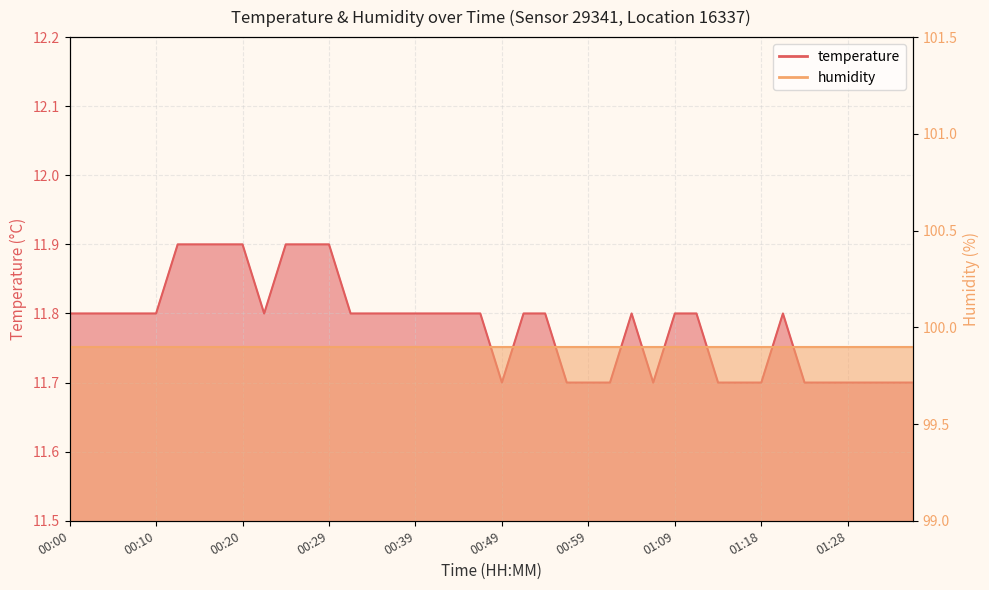

Reading right to left, extract all data points from this chart.

01:36=11.7	01:33=11.7	01:31=11.7	01:28=11.7	01:26=11.7	01:23=11.7	01:21=11.8	01:18=11.7	01:16=11.7	01:14=11.7	01:11=11.8	01:09=11.8	01:06=11.7	01:04=11.8	01:01=11.7	00:59=11.7	00:56=11.7	00:54=11.8	00:52=11.8	00:49=11.7	00:46=11.8	00:44=11.8	00:41=11.8	00:39=11.8	00:37=11.8	00:34=11.8	00:32=11.8	00:29=11.9	00:27=11.9	00:24=11.9	00:22=11.8	00:20=11.9	00:17=11.9	00:15=11.9	00:12=11.9	00:10=11.8	00:07=11.8	00:05=11.8	00:02=11.8	00:00=11.8